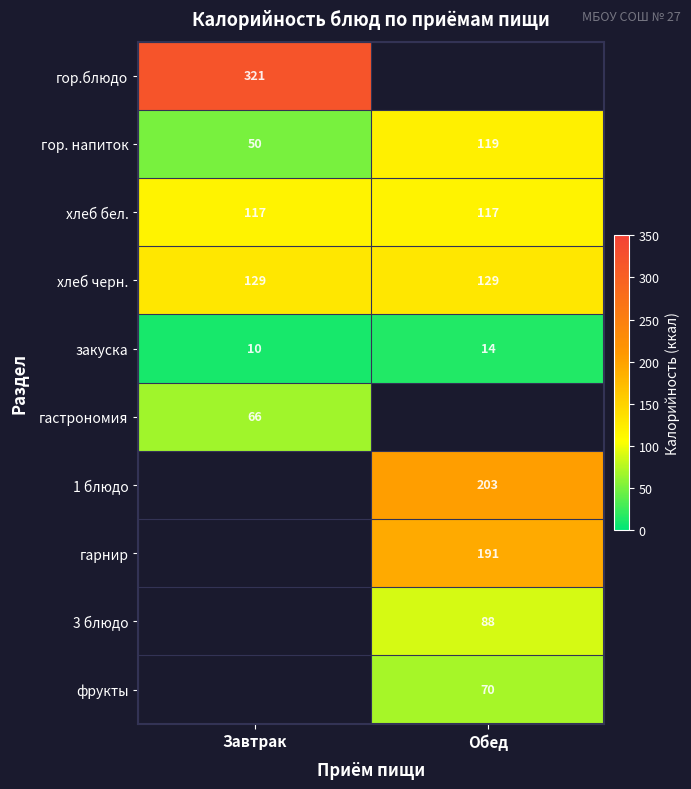

How many distinct data groups are displayed?

10